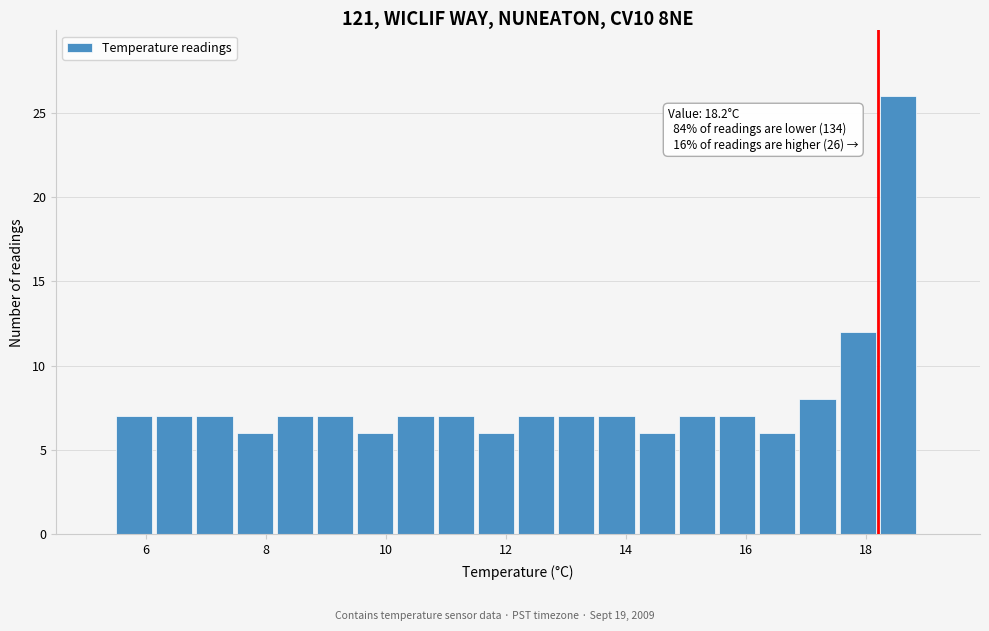

Read against the x-axis, roughly where is the centre of the tallest bar?

18.6